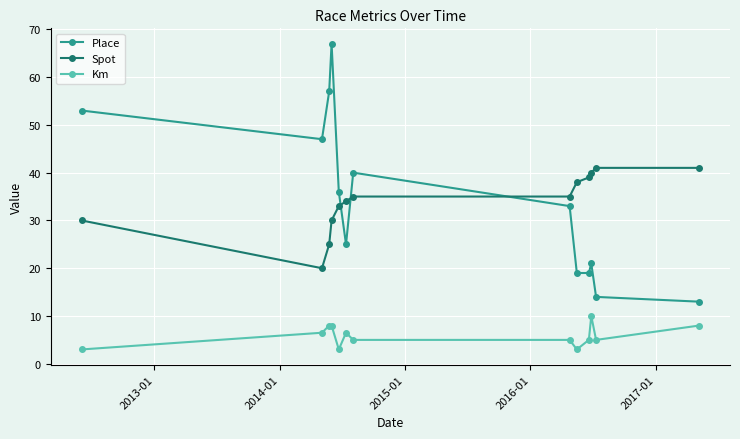

Which series has the widest spread of values?

Place